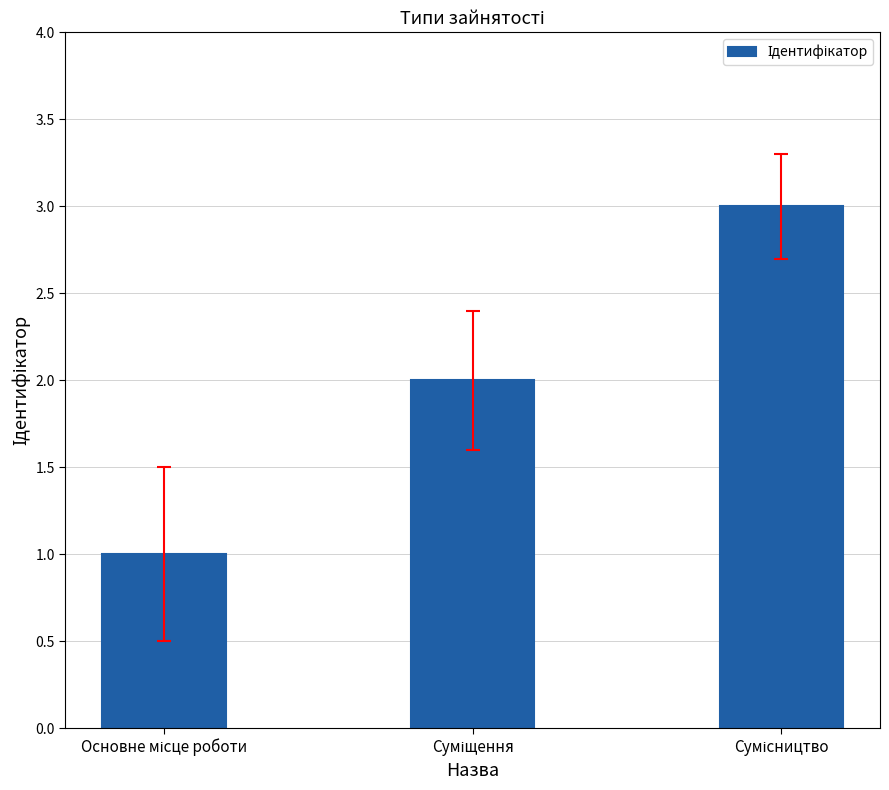

What is the maximum value shown in the chart?

3